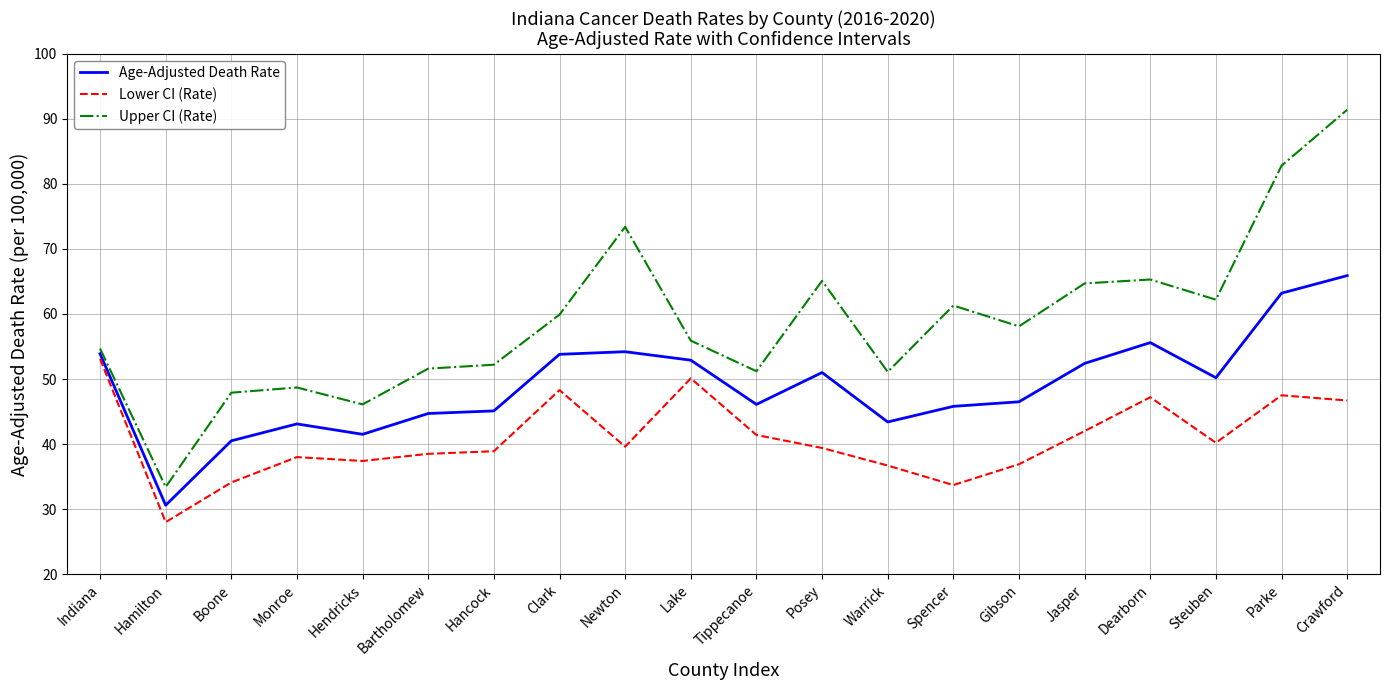

What is the highest value of the Upper CI (Rate) series?

91.4